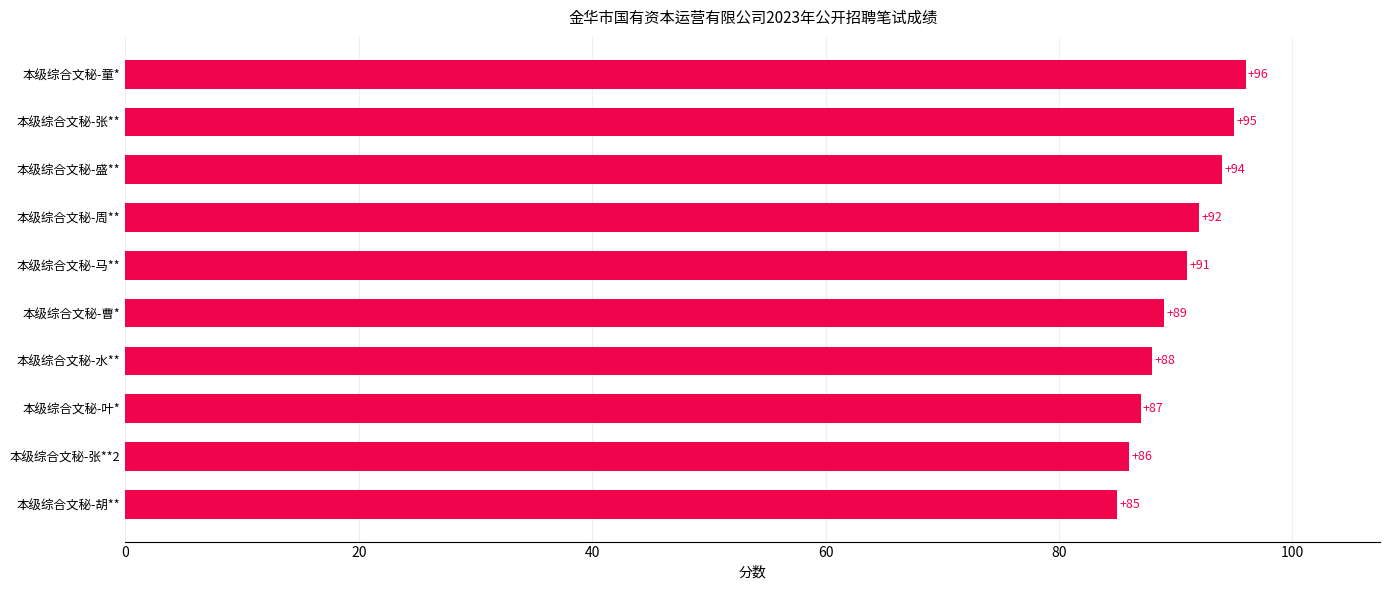

How many data points are less than 91?

5